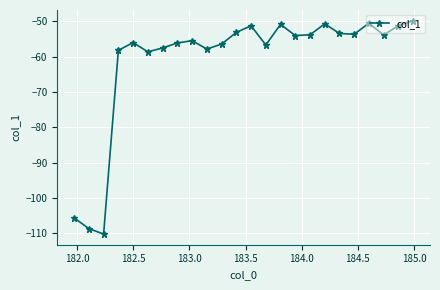

What is the value of the 24th point from the left?

-49.9